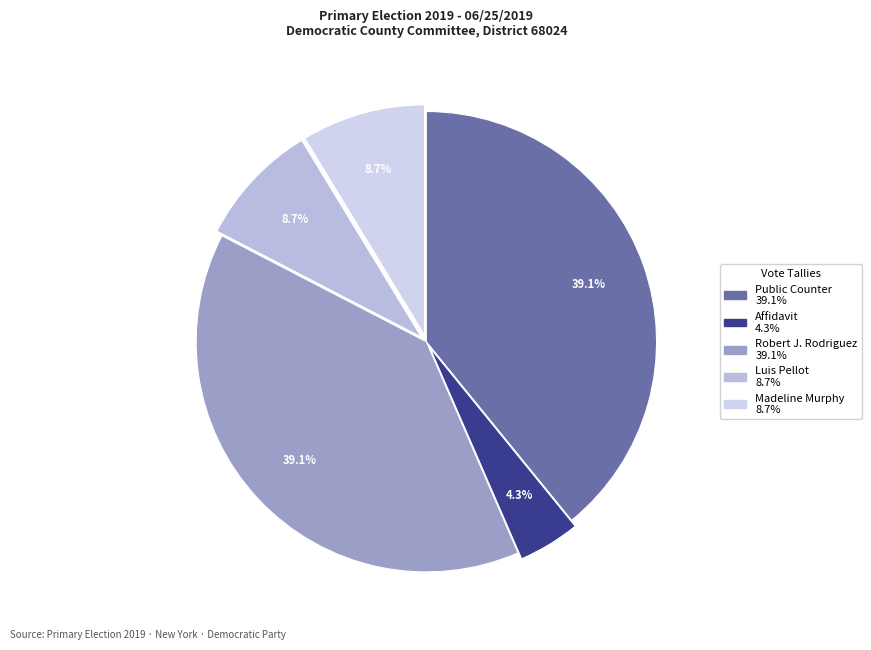

Is there any slice that represents more than half of the pie?

No